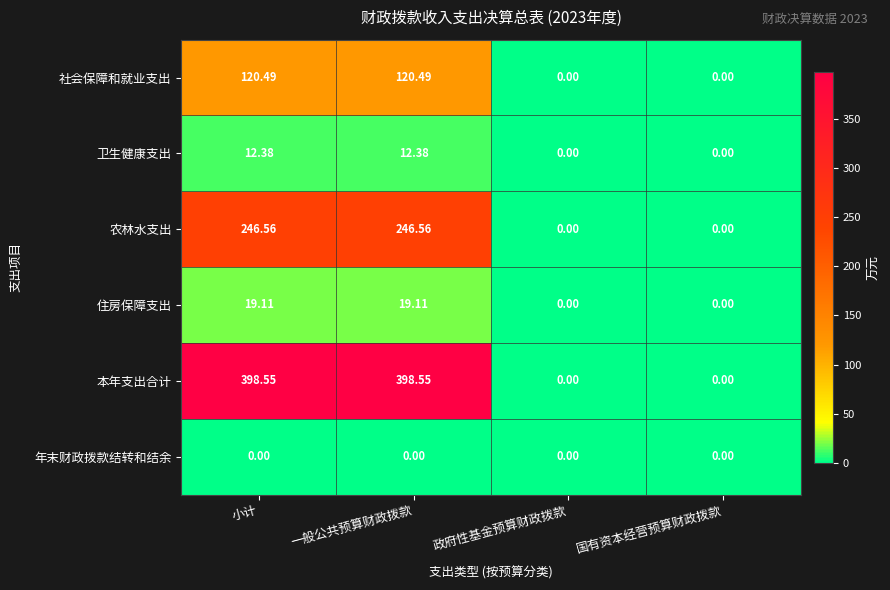

At 小计, list the series in order from largest to smallest.

本年支出合计, 农林水支出, 社会保障和就业支出, 住房保障支出, 卫生健康支出, 年末财政拨款结转和结余